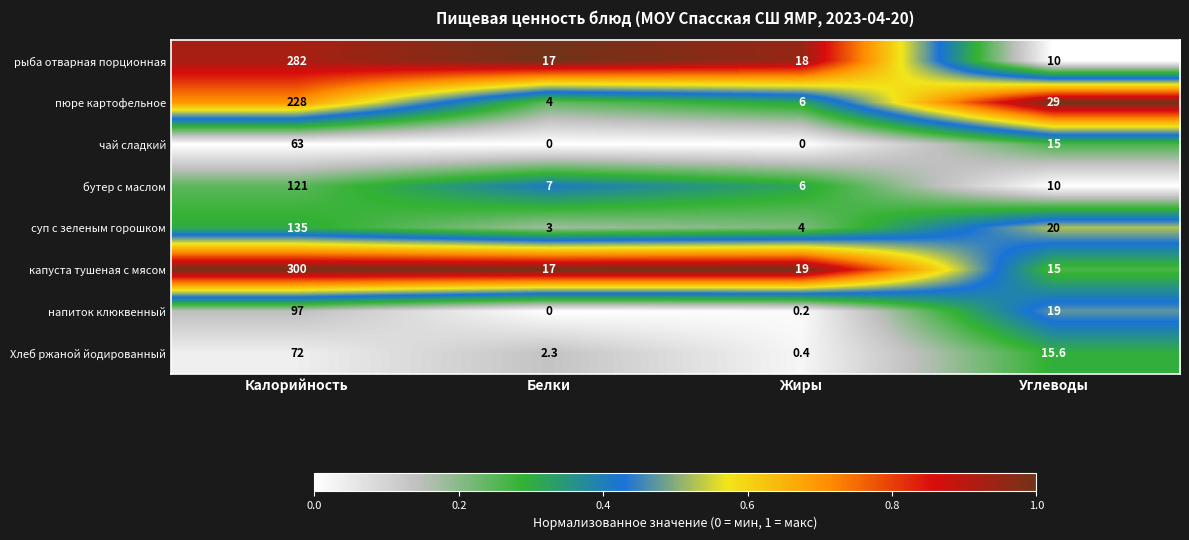

What is the total value across all series at Углеводы?

133.6